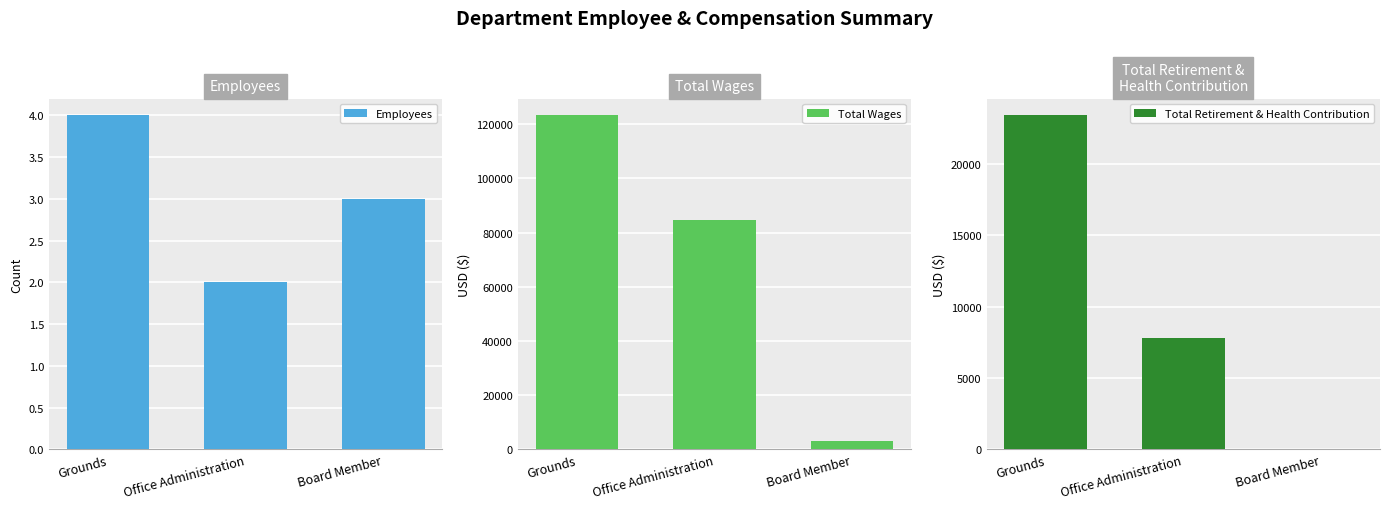

What is the value of the Total Wages bar at the 3rd from the left?

3200